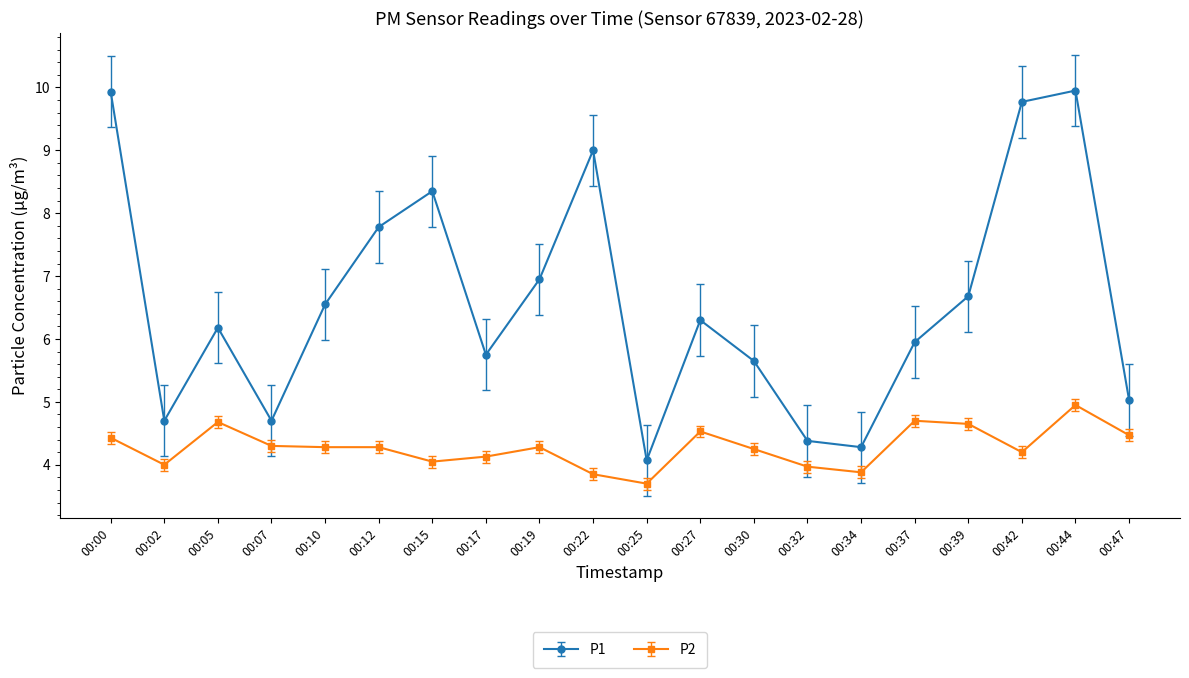

What value does the P2 series have at 00:37?

4.7